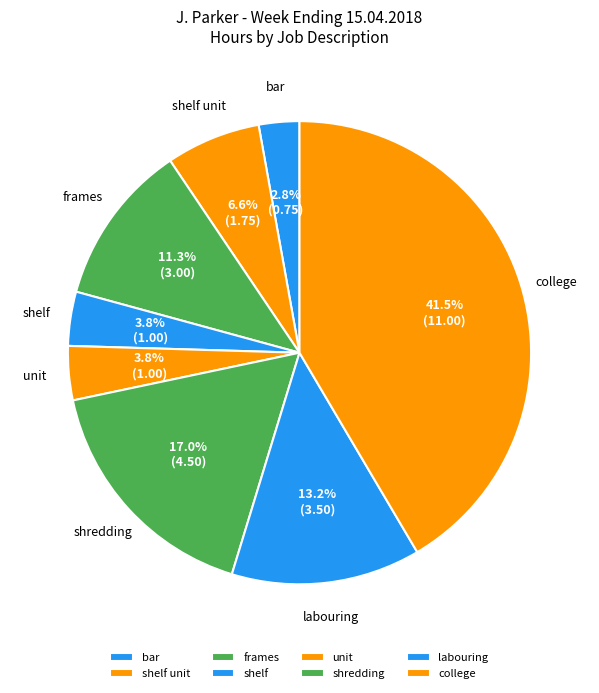

Between shredding and bar, which is larger?

shredding